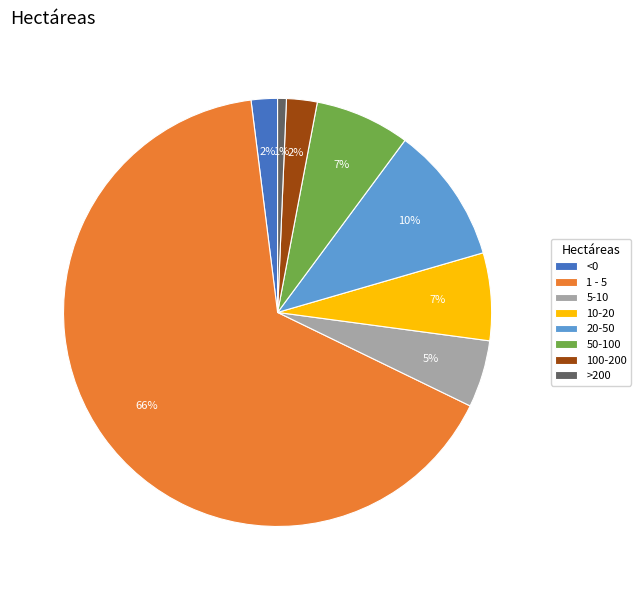

Which category has the biggest portion of the pie?

1 - 5